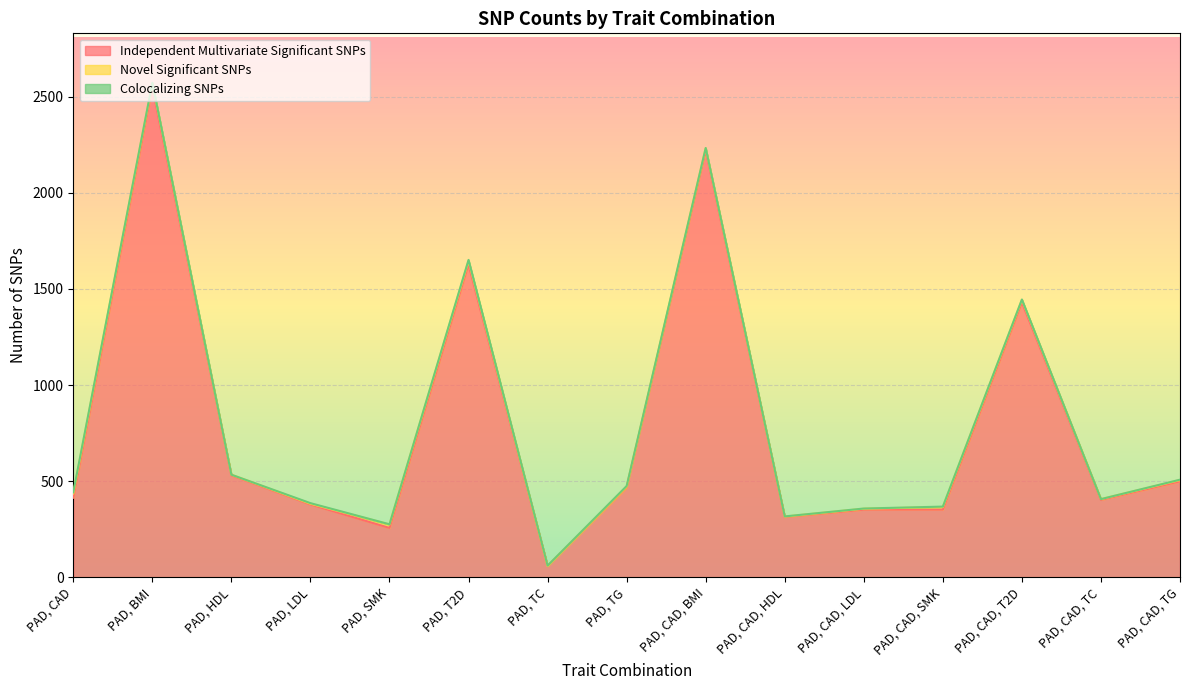

What is the label of the 5th point from the right?

PAD, CAD, LDL